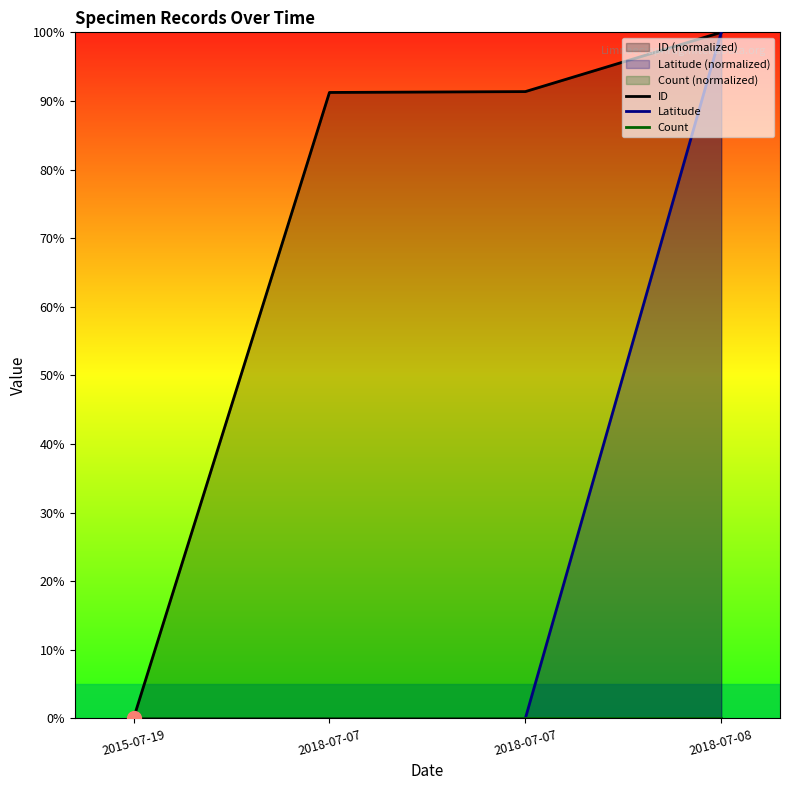

What is the difference between the maximum and minimum values in the ID series?

100.0